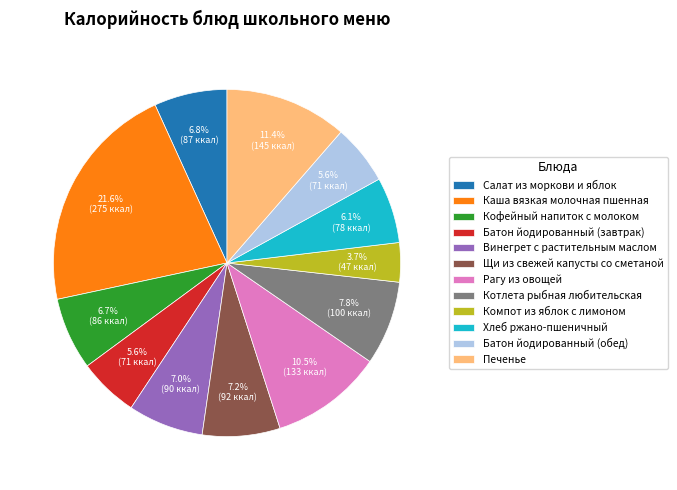

Between Щи из свежей капусты со сметаной and Батон йодированный (завтрак), which is larger?

Щи из свежей капусты со сметаной